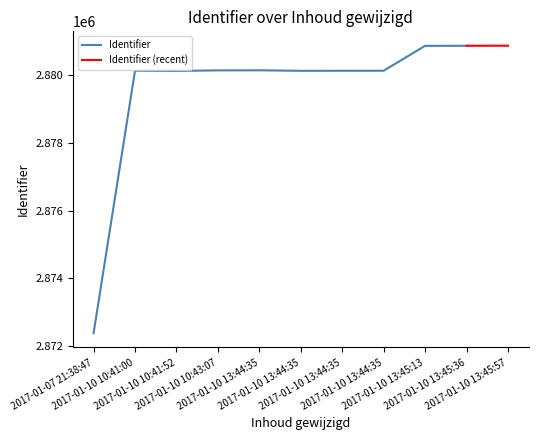

How many data points are less than 2880138?

5